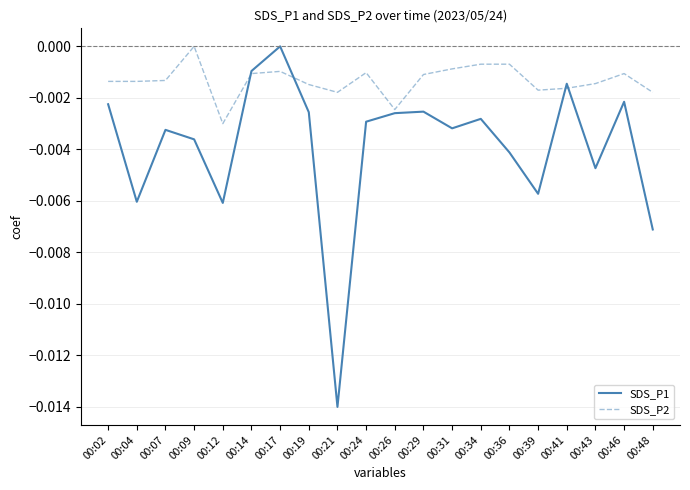

True or false: SDS_P1 and SDS_P2 cross at least once.

True